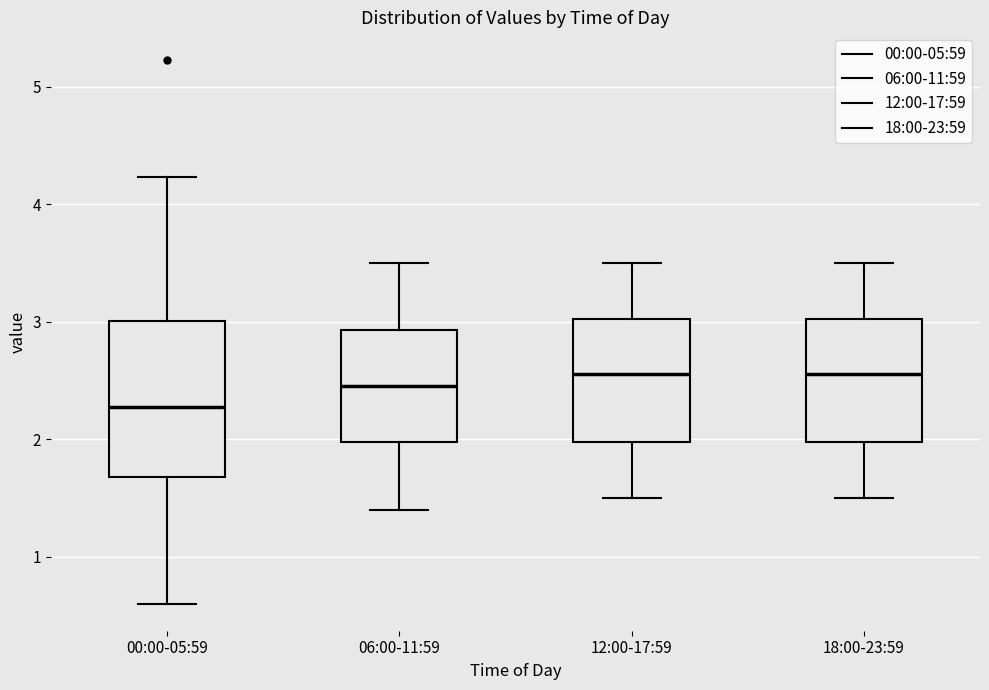

Reading left to right, transcribe this box plot: for each box, give where its median line is, the range the box spans, and where its two whiskers end, as read against the y-axis. The values are not printed on the chart, so give them approximately, as read against the axis.

00:00-05:59: median 2.3, box 1.7 to 3.0, whiskers 0.6 to 4.2
06:00-11:59: median 2.5, box 2.0 to 2.9, whiskers 1.4 to 3.5
12:00-17:59: median 2.6, box 2.0 to 3.0, whiskers 1.5 to 3.5
18:00-23:59: median 2.6, box 2.0 to 3.0, whiskers 1.5 to 3.5